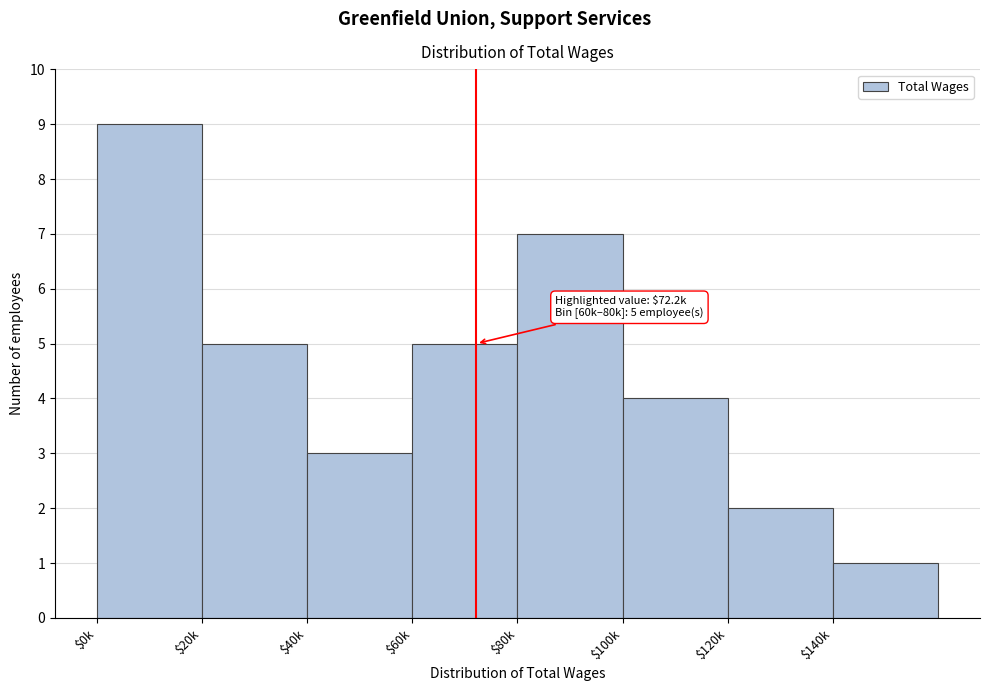

Reading left to right, list all the values displayed in this chart.

9	5	3	5	7	4	2	1